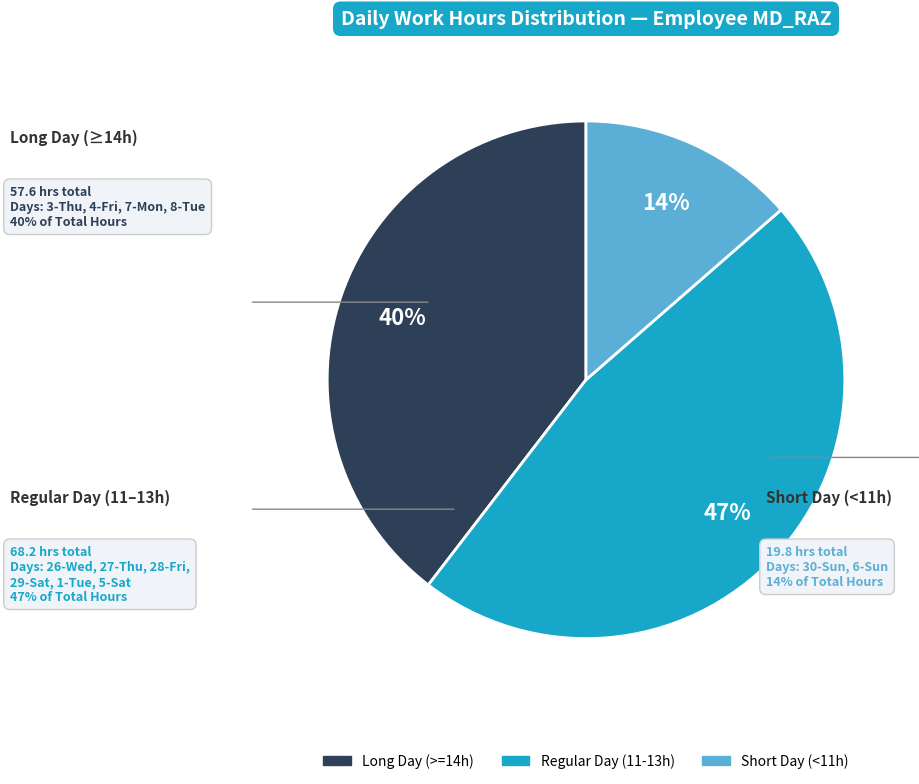

Is there a majority slice in this chart?

No